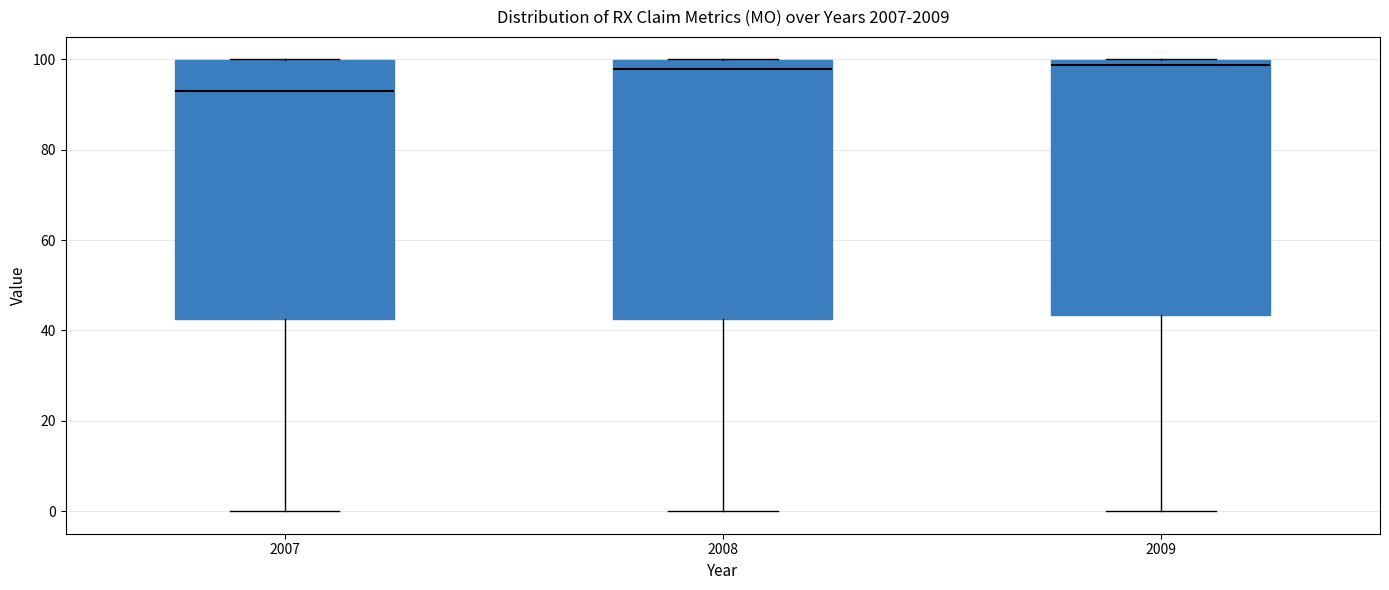

Where does the lower whisker of the box at x = 2007 end on the y-axis? The values are not printed on the chart, so give them approximately, as read against the axis.

0